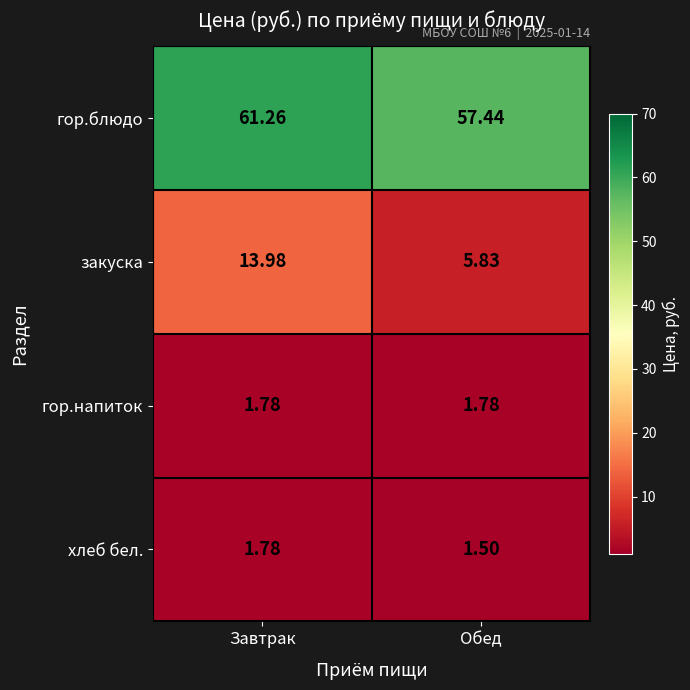

Which series changed the most between Завтрак and Обед?

закуска